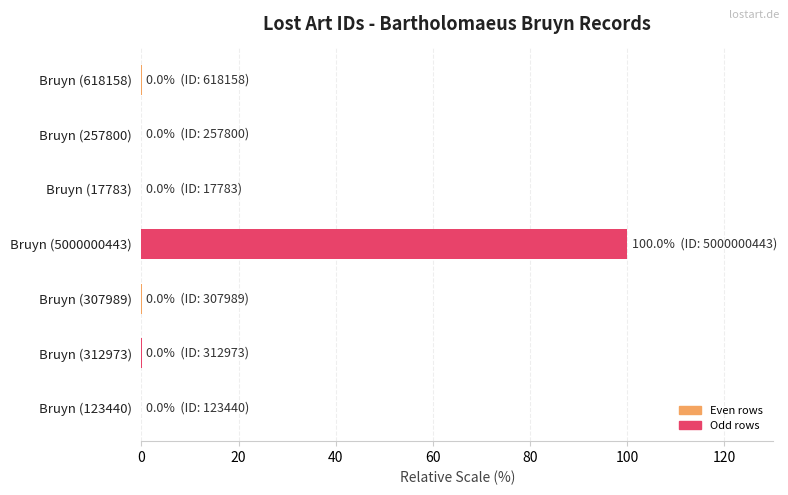

What is the sum of all values?

100.0